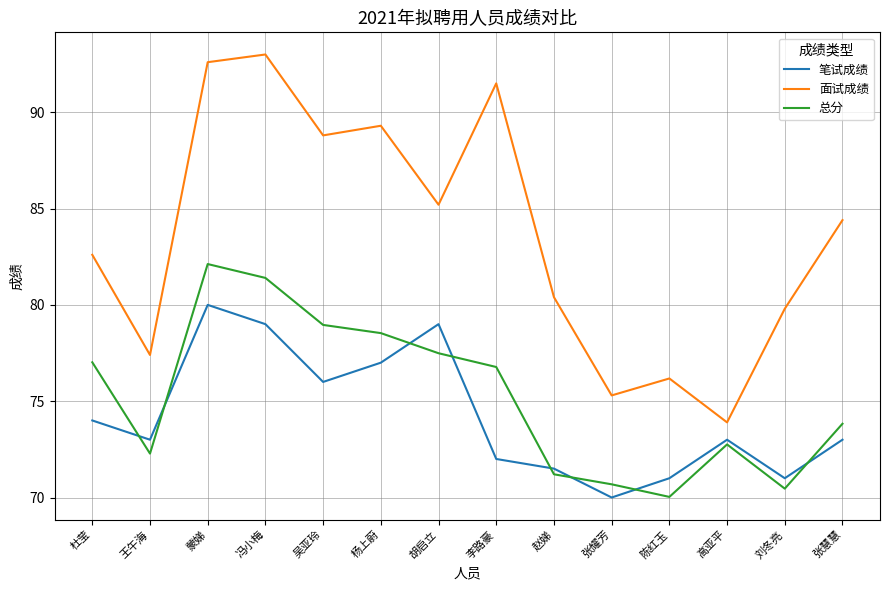

At which category is the sum across all series the highest?

蒙娣